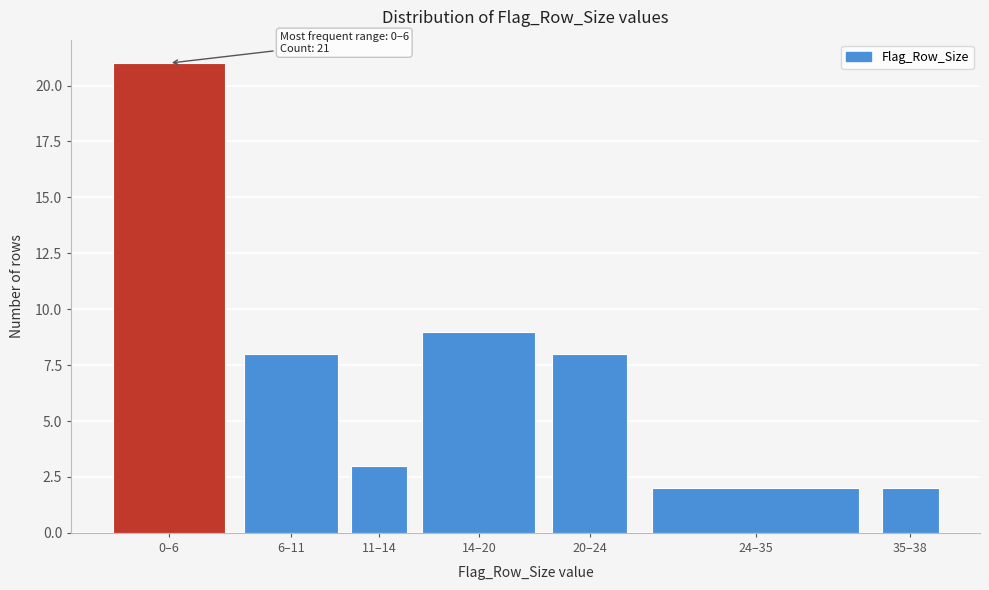

Reading left to right, extract all data points from this chart.

21	8	3	9	8	2	2